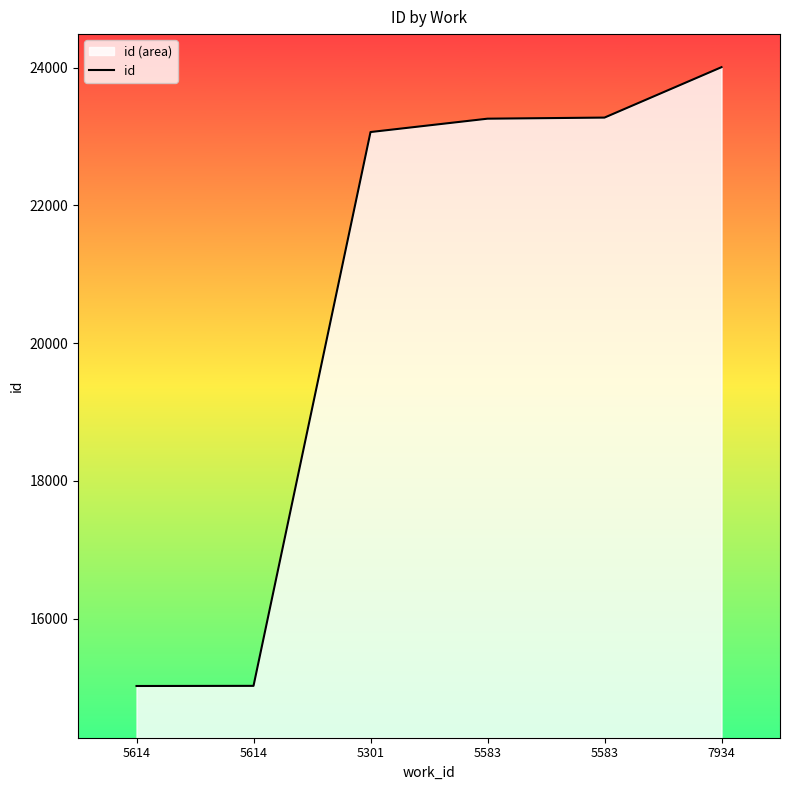

True or false: the data shows 11266 at 7934.

False